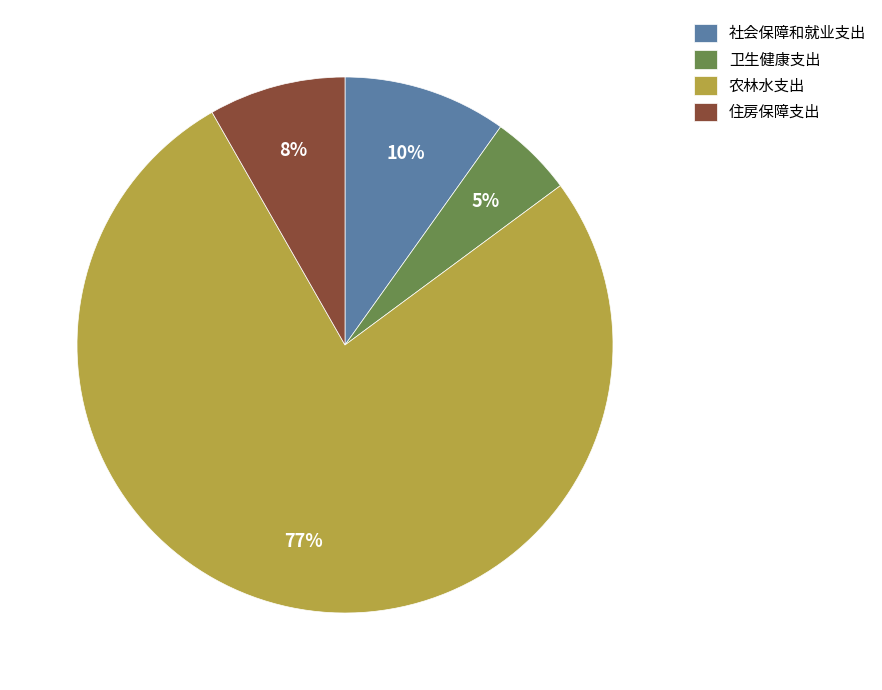

Rank the categories by value from highest to lowest.

农林水支出, 社会保障和就业支出, 住房保障支出, 卫生健康支出